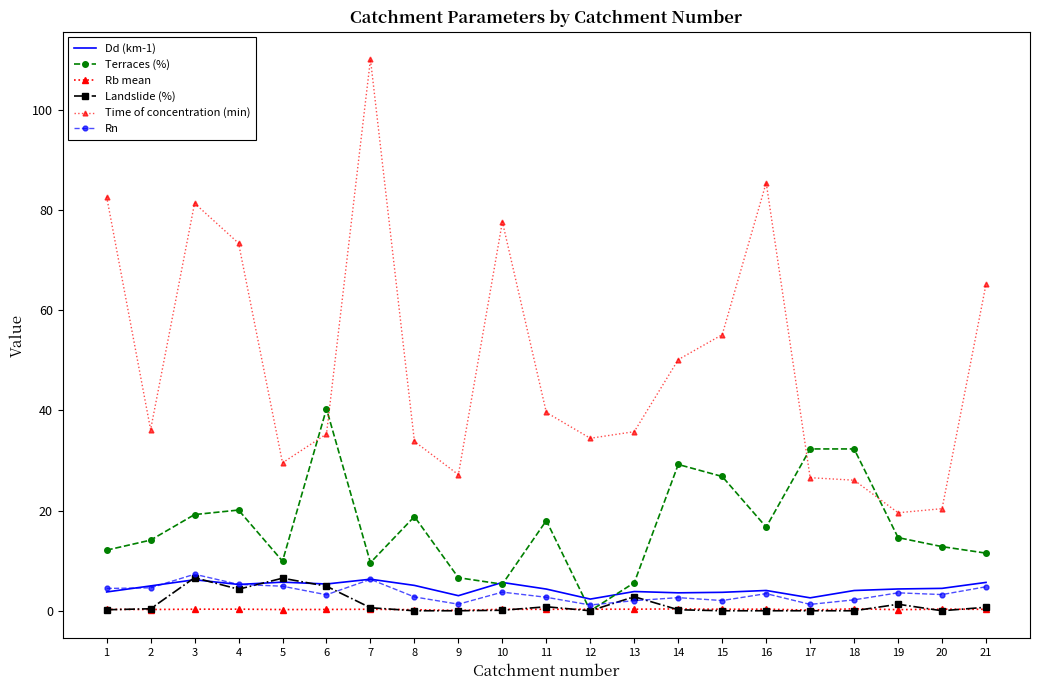

At how many categories does at least one series exceed 50?

9